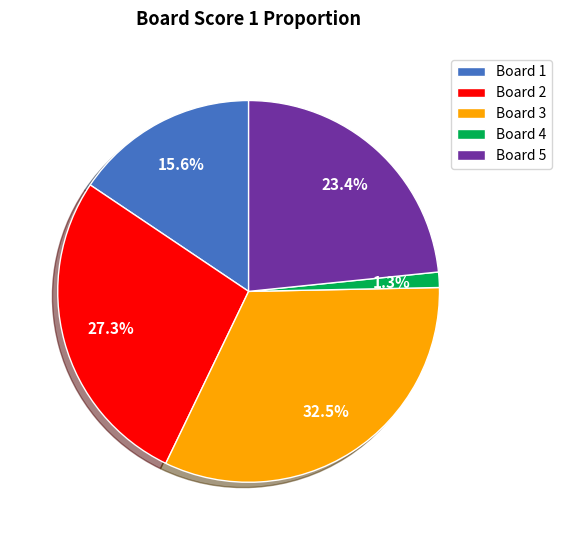

How many segments does this pie chart have?

5